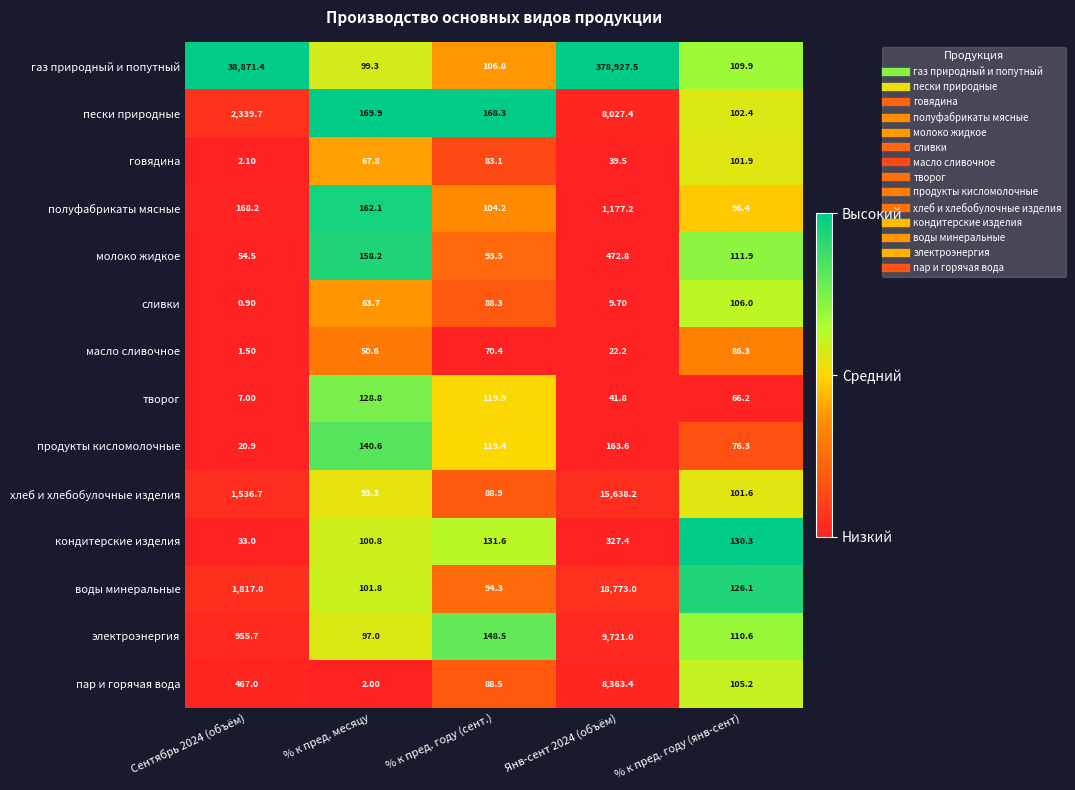

What is the total value across all series at Янв-сент 2024 (объём)?

441704.7